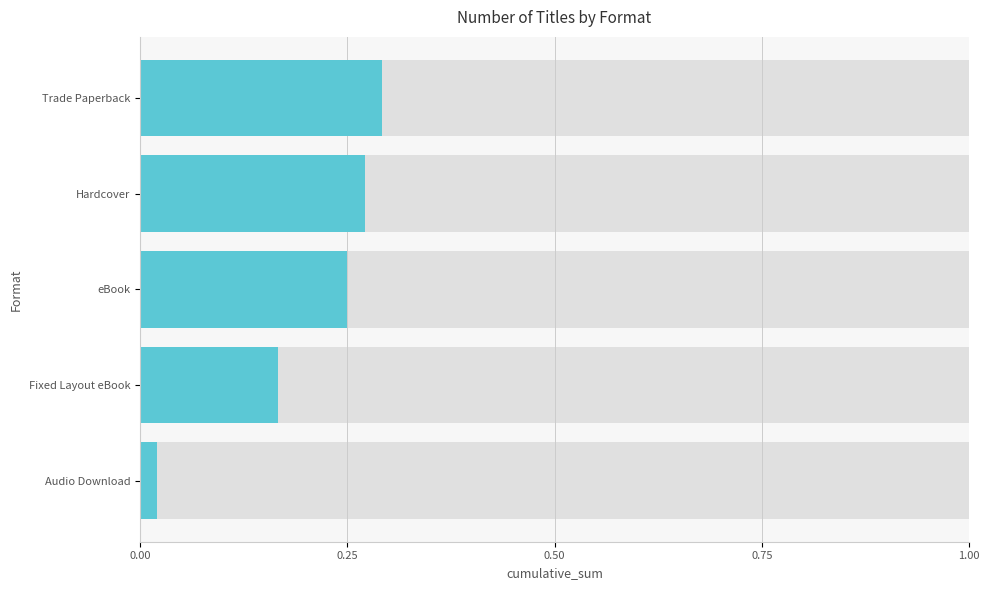

How many distinct data groups are displayed?

1